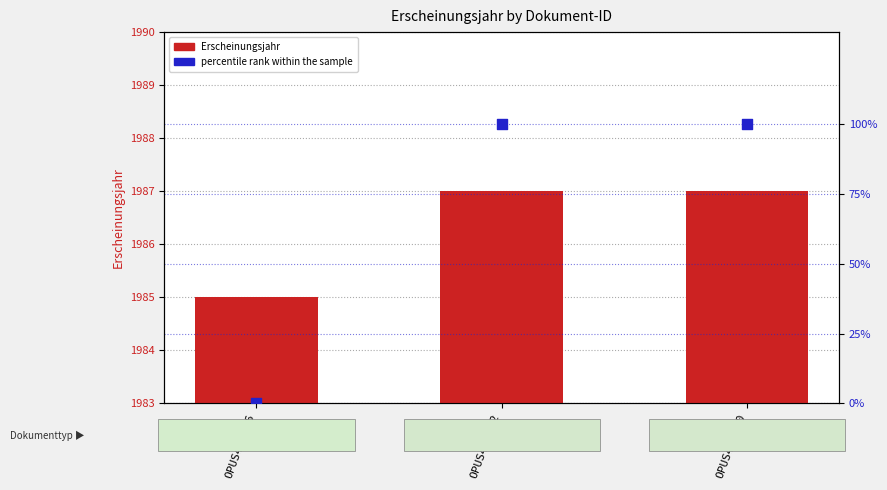

At which category is the sum across all series the highest?

OPUS4-3652